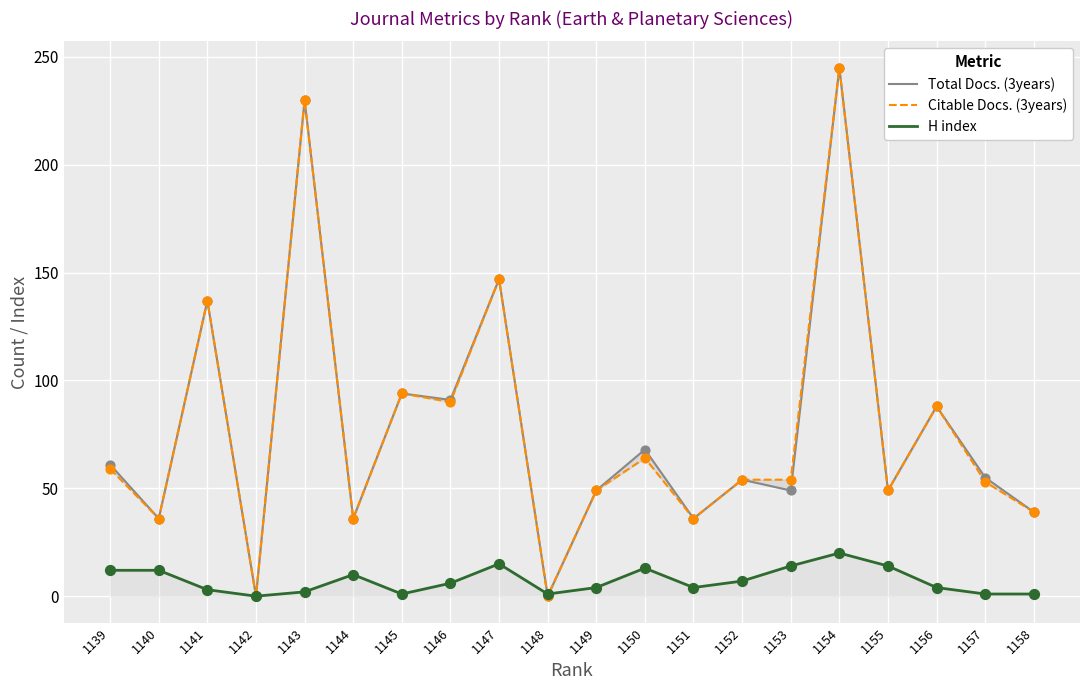

Is the value of H index at 1153 greater than the value of Total Docs. (3years) at 1147?

No